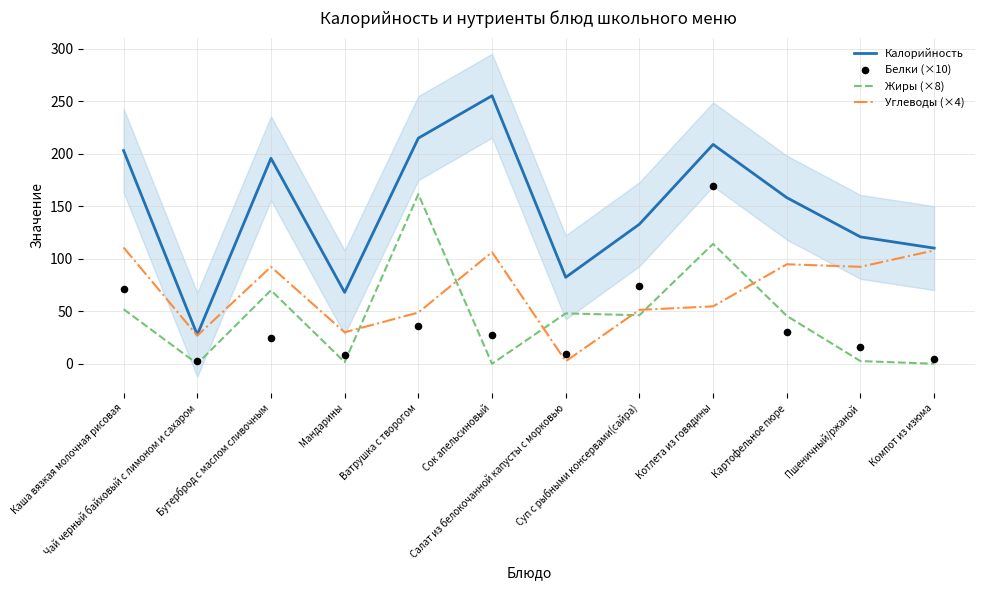

Which series has the largest Y range (max minus min)?

Калорийность